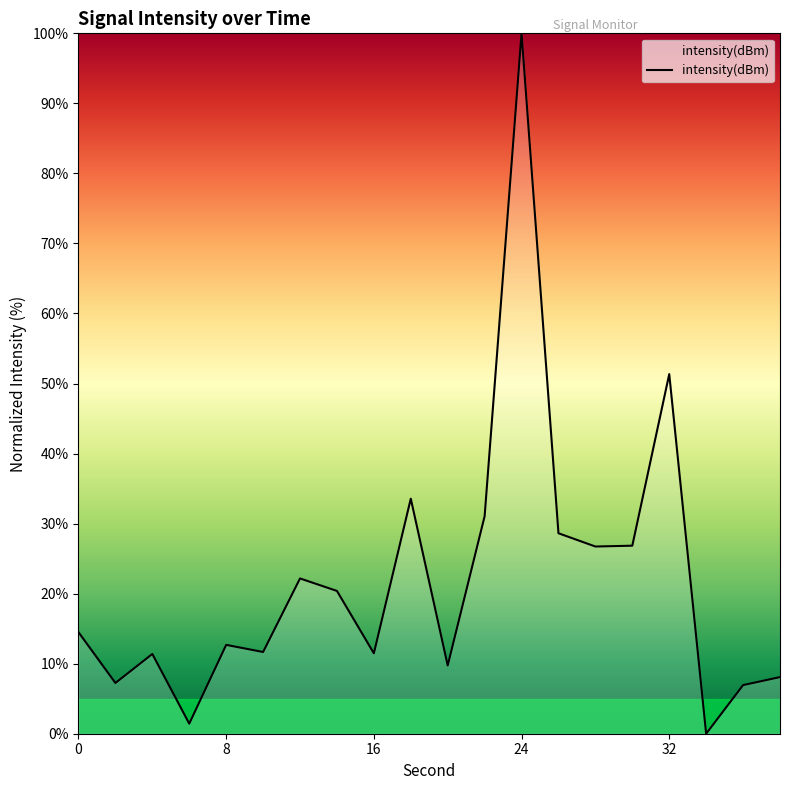

Does the chart display data point markers on the line(s)?

No